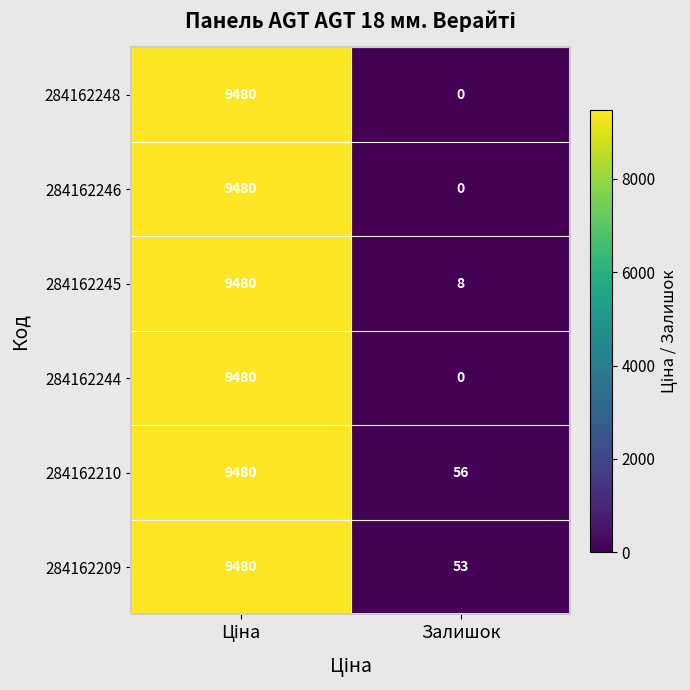

True or false: 284162246 has a value of 3409 at Залишок.

False